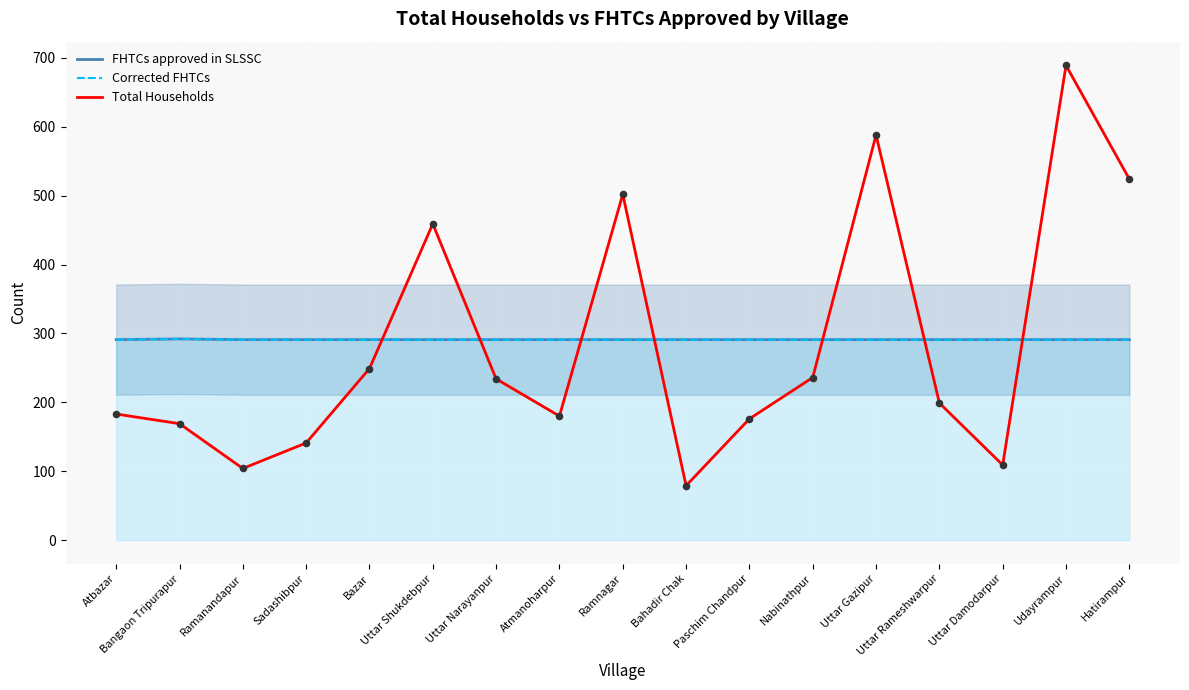

Which series has the widest spread of Y values?

Total Households